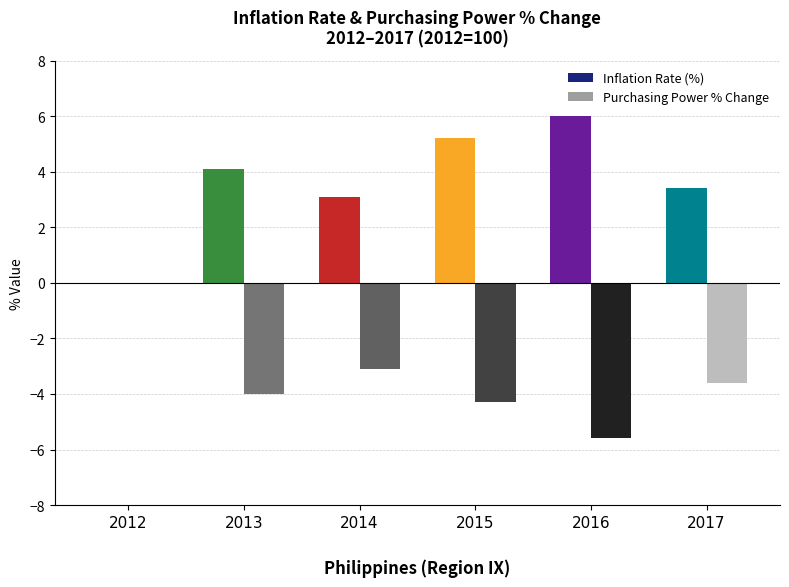

Is it true that Inflation Rate (%) equals 6.9 at 2013?

False